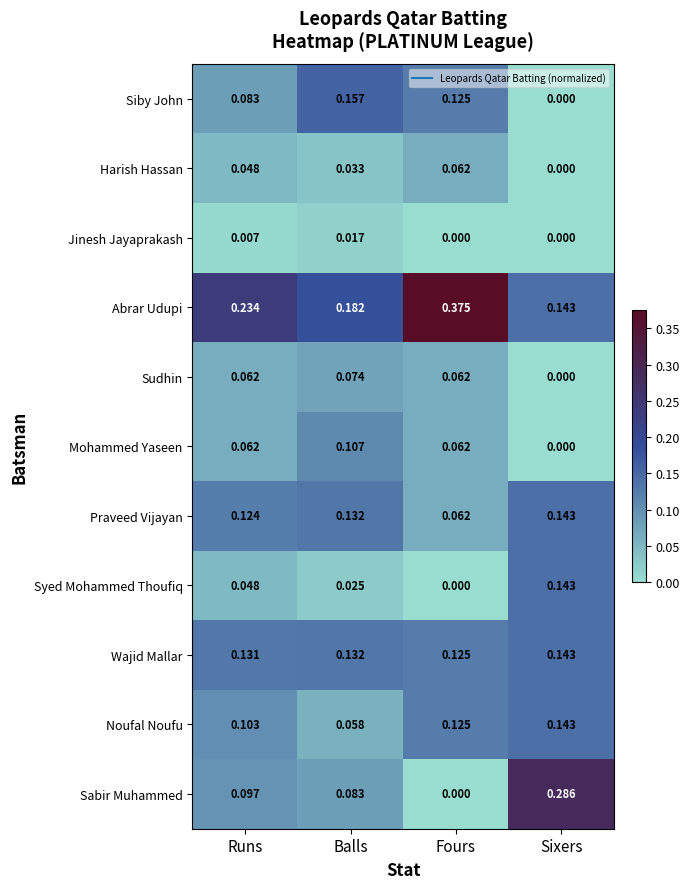

Which category has the lowest value in the Siby John series?

Sixers